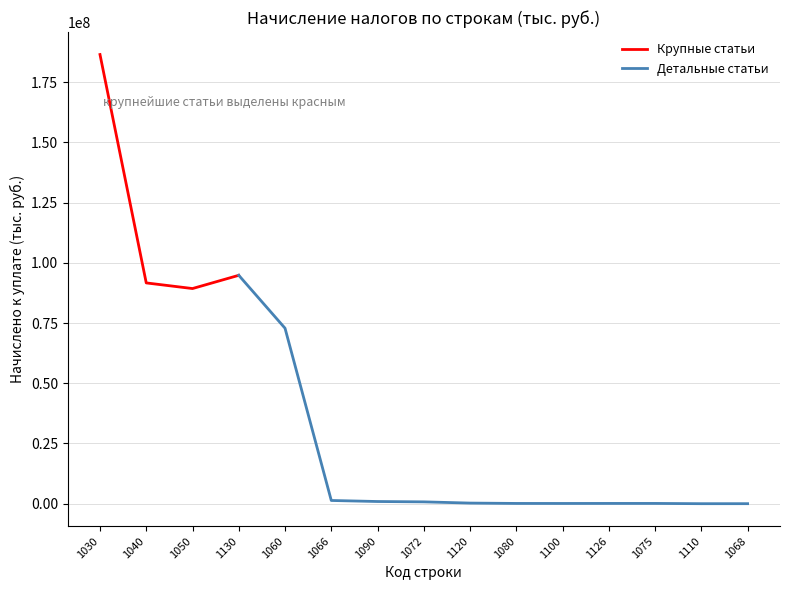

What is the sum of all values?

538715006